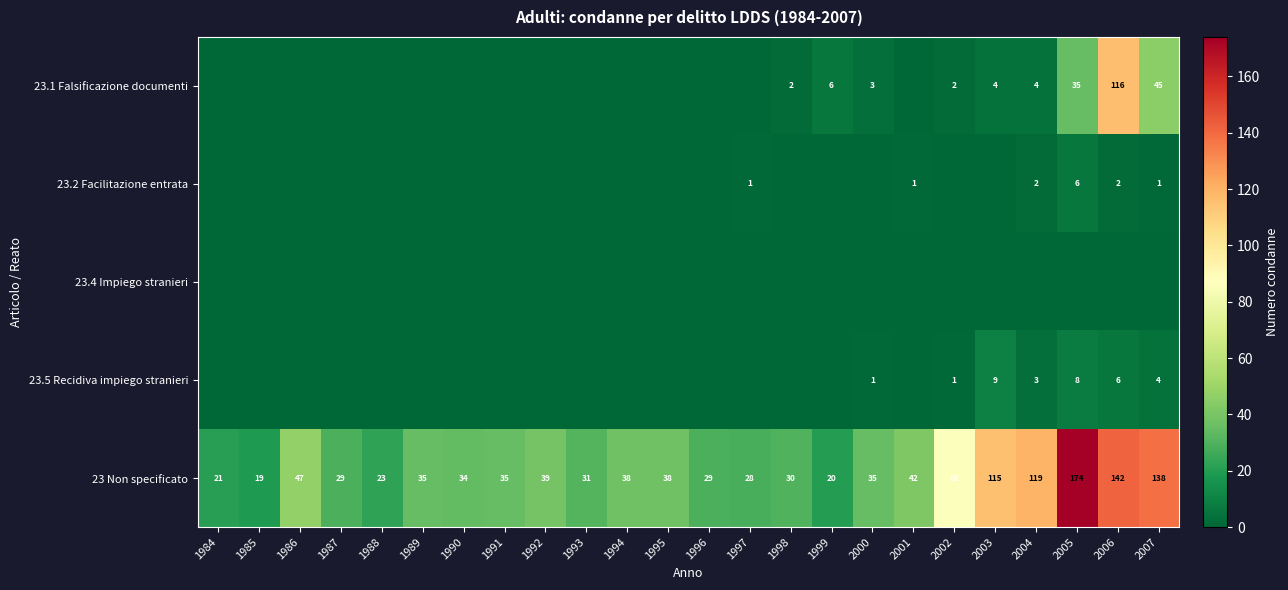

How many values in 23.5 Recidiva impiego stranieri are above zero?

7